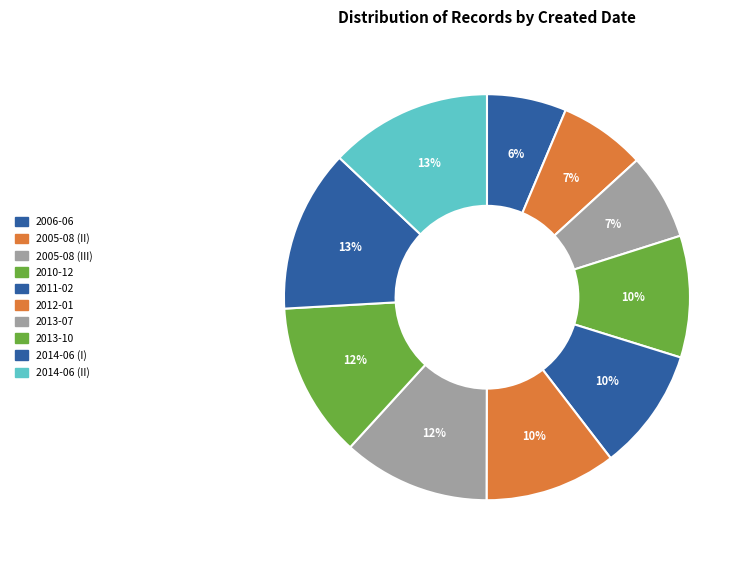

Combined, what portion of the pie is 2005-08 (III) and 2010-12?

16.6%